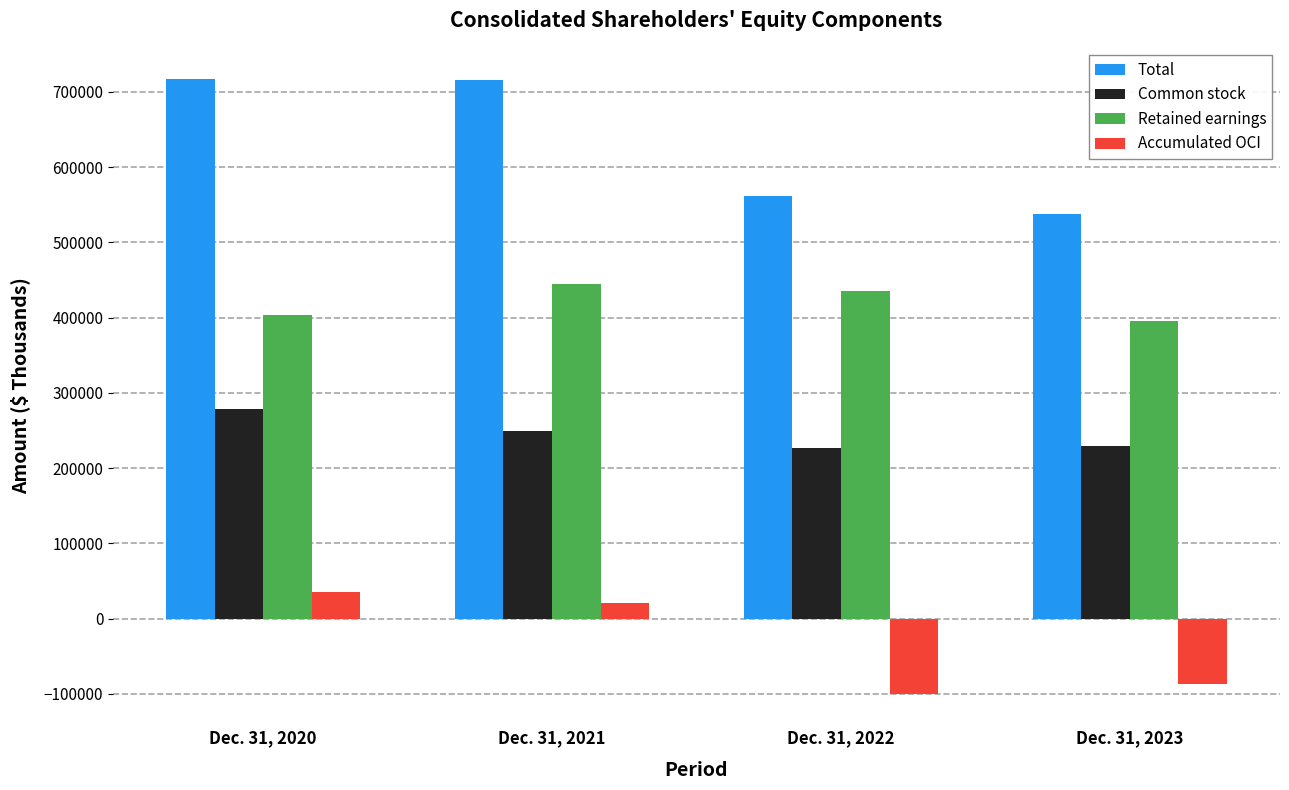

Is it true that Retained earnings equals 395357 at Dec. 31, 2023?

True